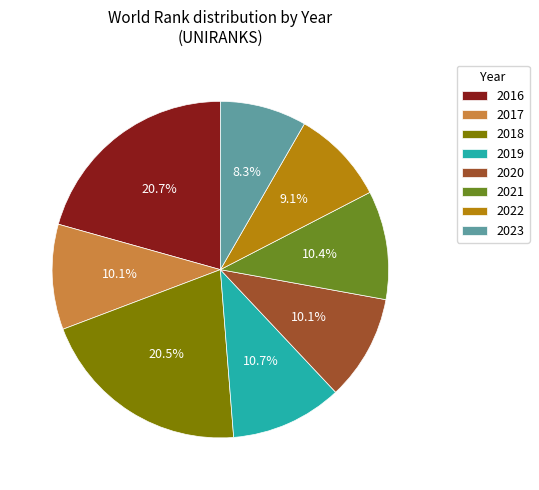

Is there a majority slice in this chart?

No